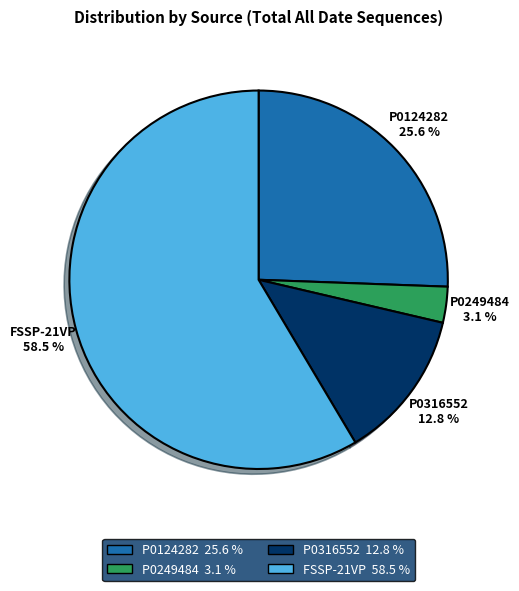

How much of the chart is everything except P0316552?

87.2%